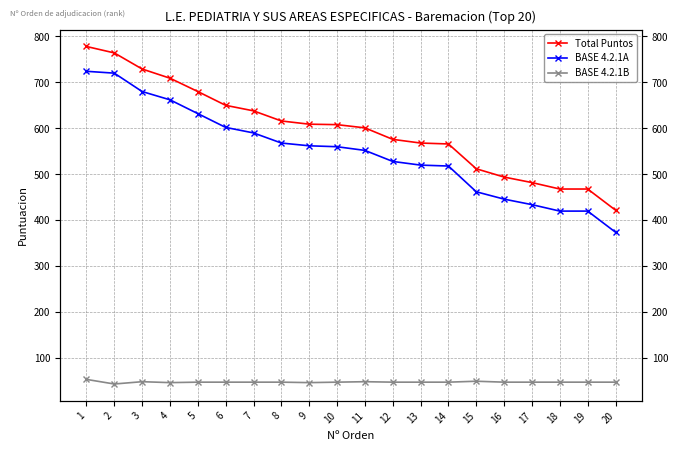

What is the lowest value of the Total Puntos series?

422